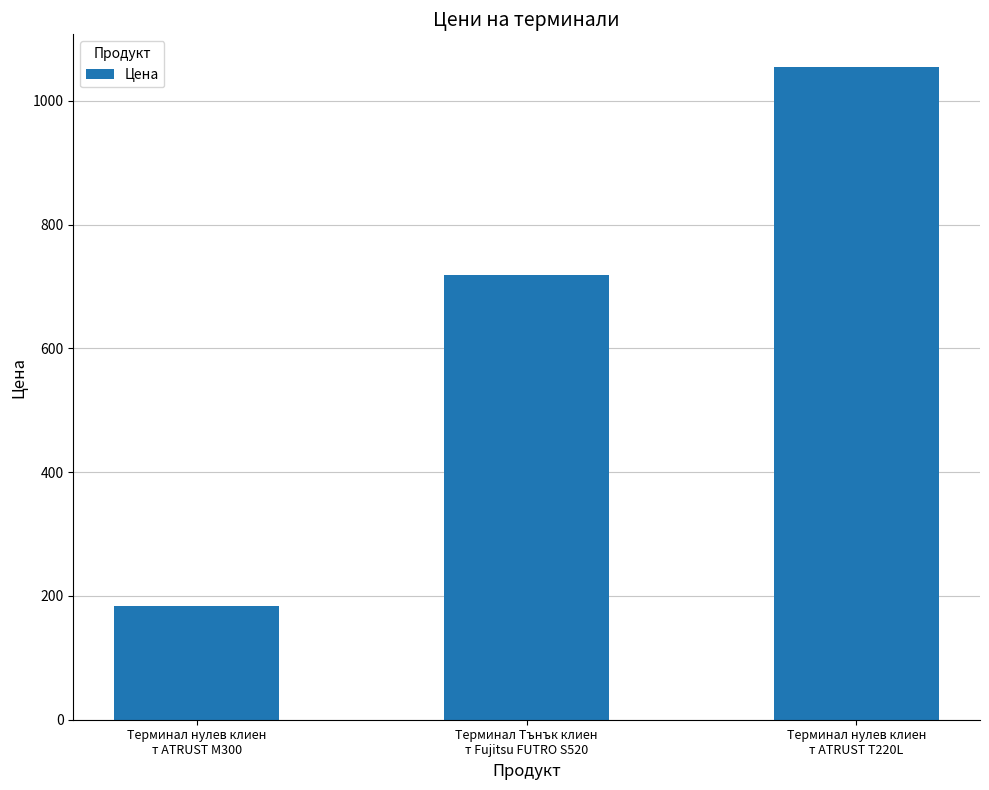

What is the sum of all values?

1957.1